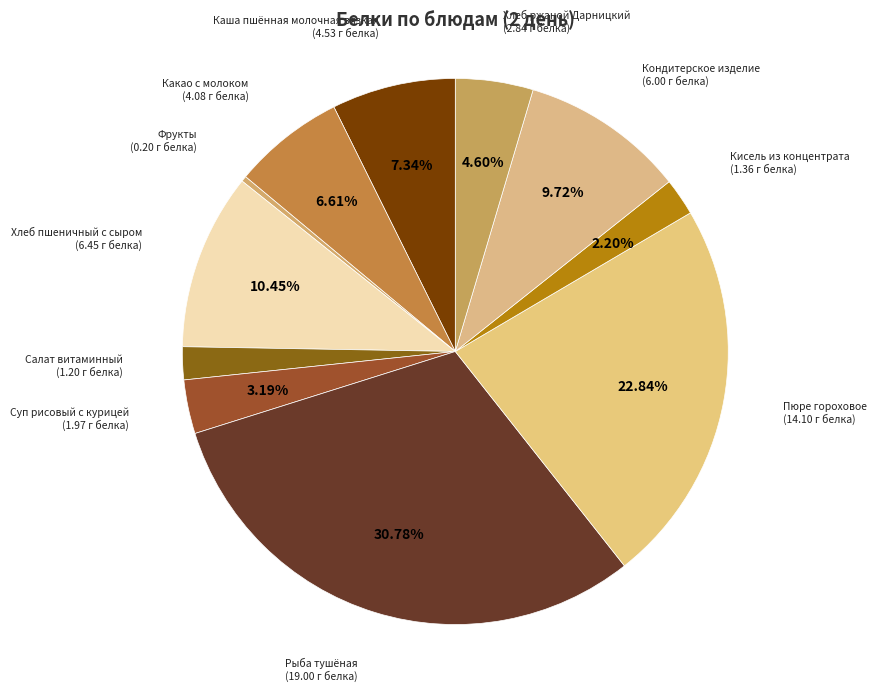

What percentage is the Рыба тушёная slice, to the nearest percent?

31%